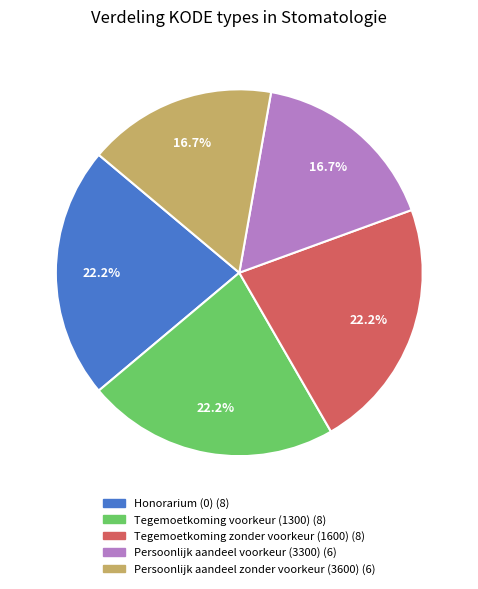

How many slices are in this pie chart?

5